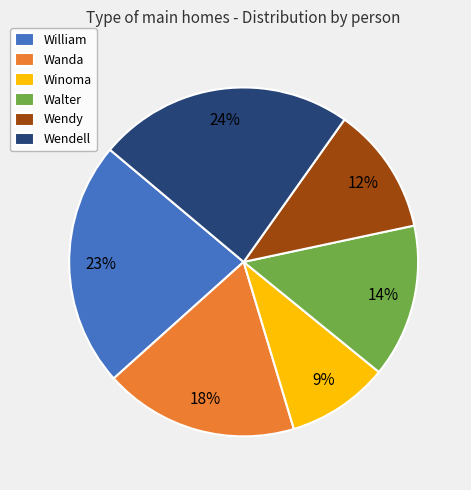

Is William the majority of the pie?

No